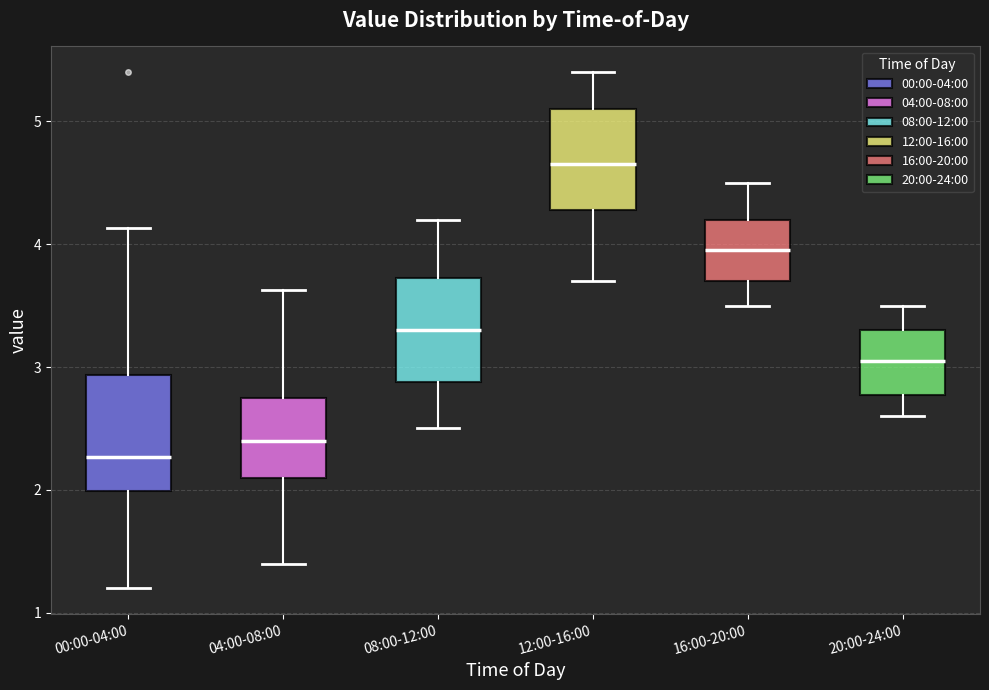

Which box's median line is the lowest?

00:00-04:00